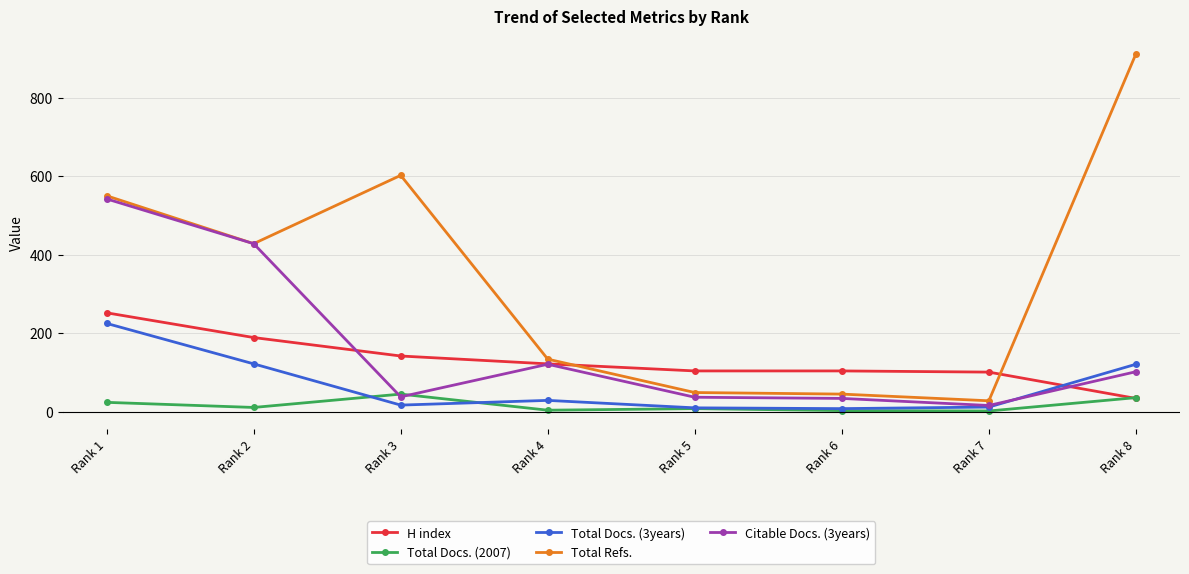

What is the difference between the highest and lowest values at Rank 3?

585